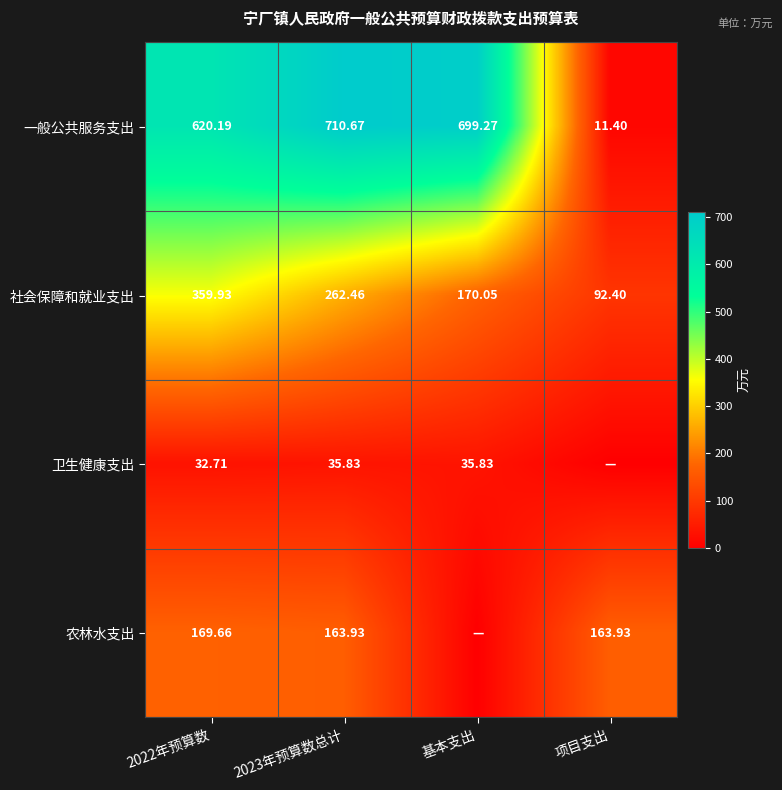

What is the total value across all series at 基本支出?

905.1